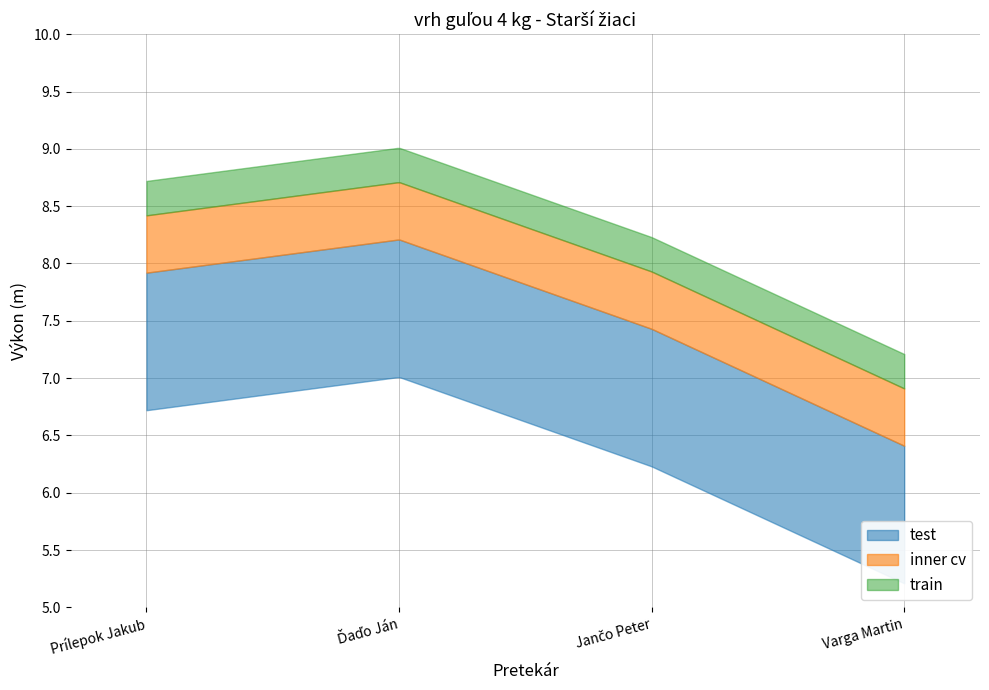

How many categories are shown in the chart?

4